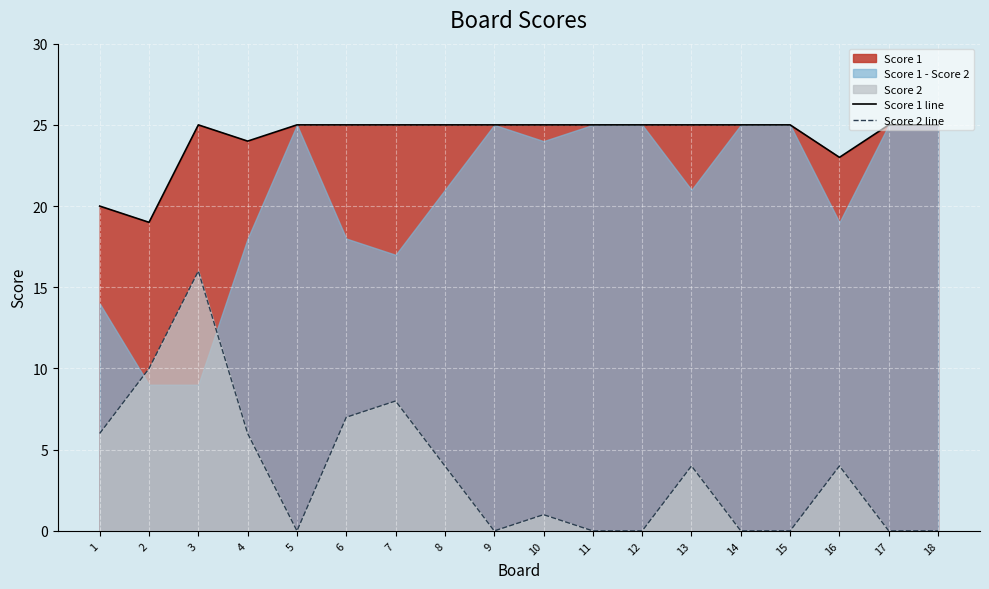

True or false: Score 2 line and Score 1 line cross at least once.

False